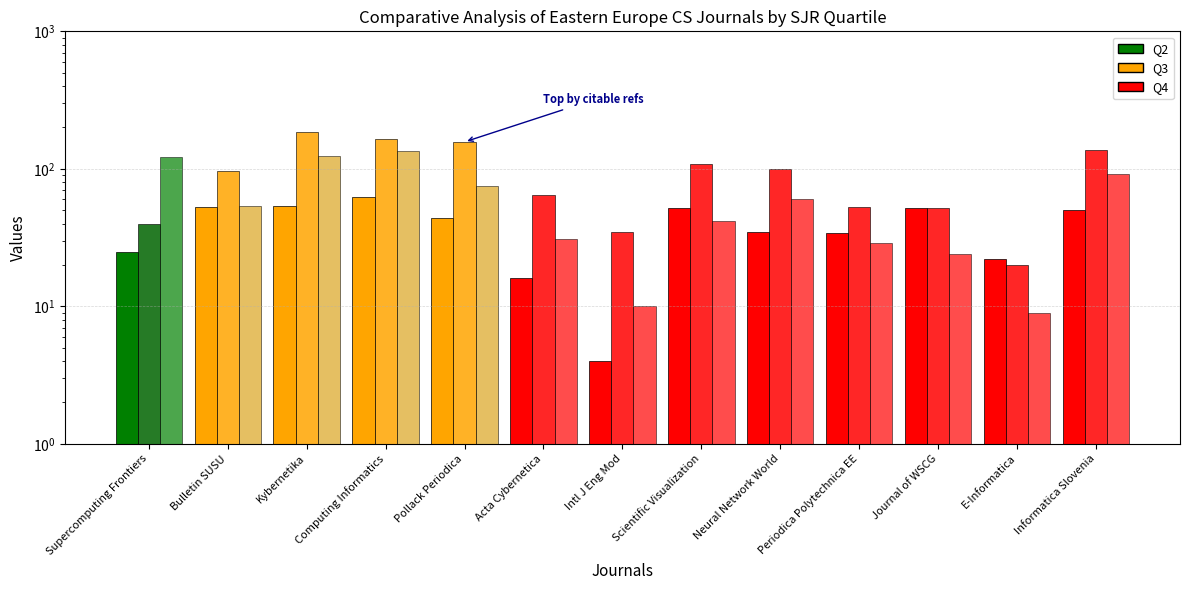

Rank the categories by Total Cites (3years) value from highest to lowest.

Computing Informatics, Kybernetika, Supercomputing Frontiers, Informatica Slovenia, Pollack Periodica, Neural Network World, Bulletin SUSU, Scientific Visualization, Acta Cybernetica, Periodica Polytechnica EE, Journal of WSCG, Intl J Eng Mod, E-Informatica